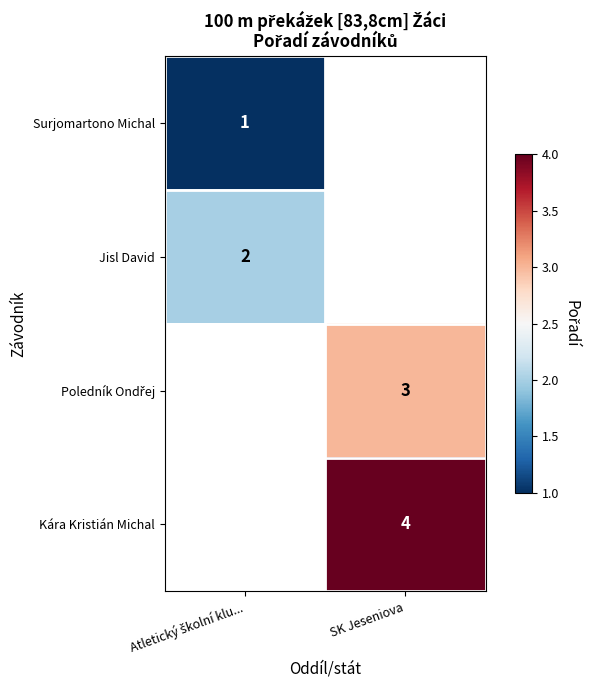

The Kára Kristián Michal series shows 4 at SK Jeseniova. True or false?

True